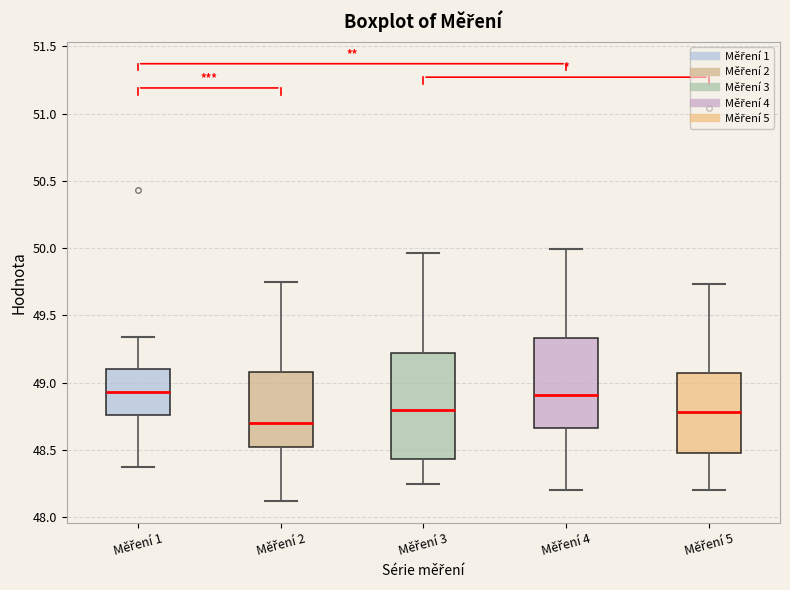

Reading left to right, transcribe this box plot: for each box, give where its median line is, the range the box spans, and where its two whiskers end, as read against the y-axis. The values are not printed on the chart, so give them approximately, as read against the axis.

Měření 1: median 48.95, box 48.75 to 49.10, whiskers 48.35 to 49.35
Měření 2: median 48.70, box 48.50 to 49.10, whiskers 48.10 to 49.75
Měření 3: median 48.80, box 48.45 to 49.20, whiskers 48.25 to 49.95
Měření 4: median 48.90, box 48.65 to 49.35, whiskers 48.20 to 50.00
Měření 5: median 48.80, box 48.50 to 49.05, whiskers 48.20 to 49.75